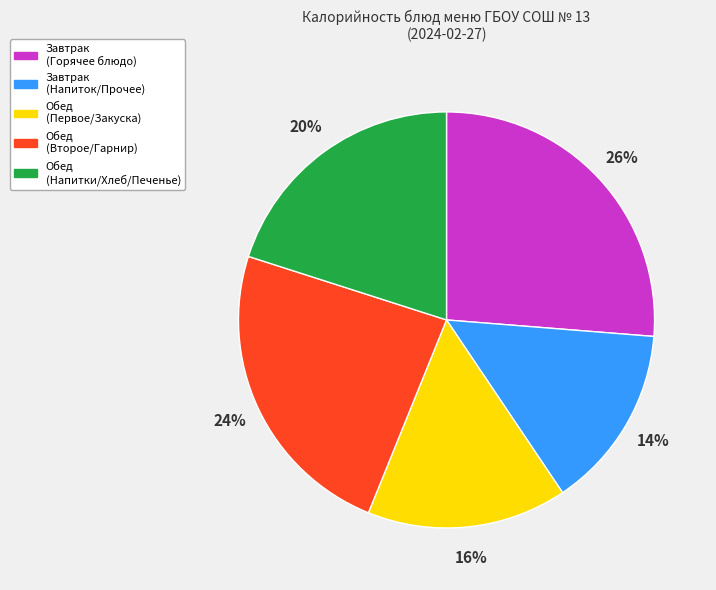

Do Завтрак (Горячее блюдо) and Обед (Первое/Закуска) together represent more than half of the pie?

No